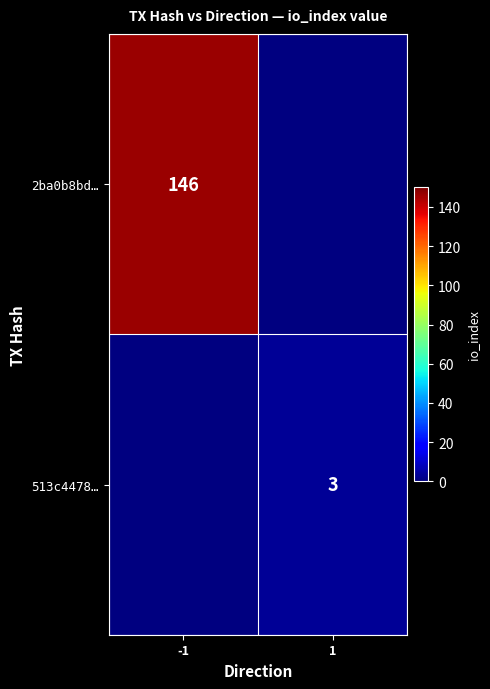

At which category does the chart reach its peak across all series?

-1